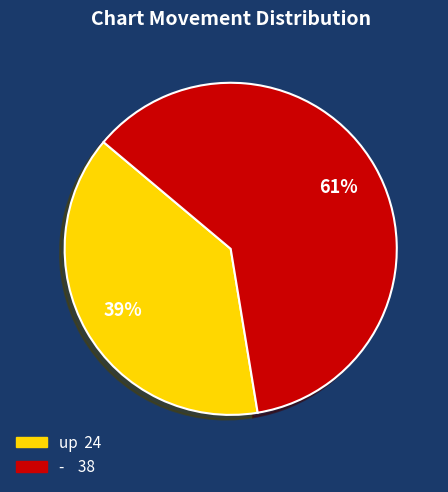

Does any single category account for the majority?

Yes